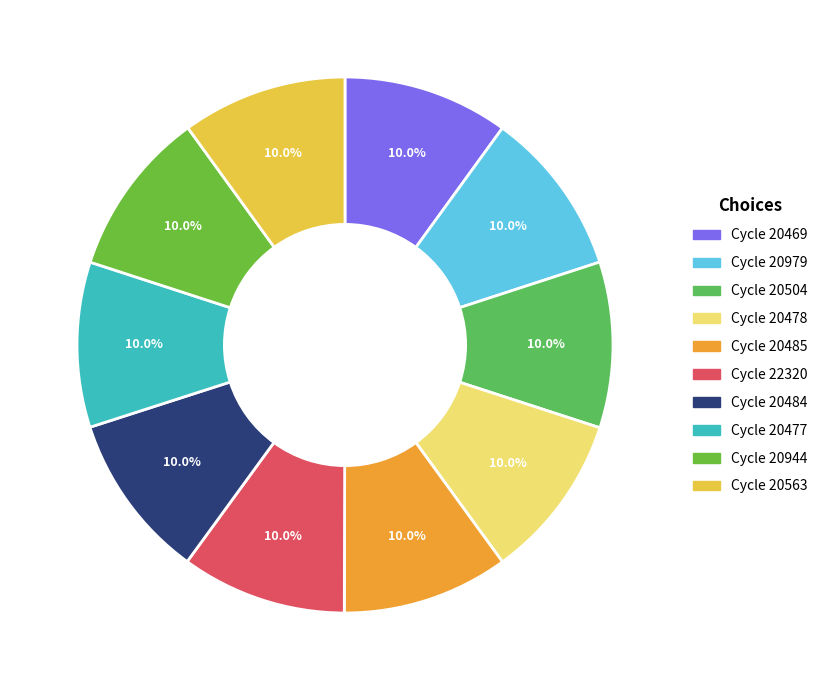

How many slices are in this pie chart?

10